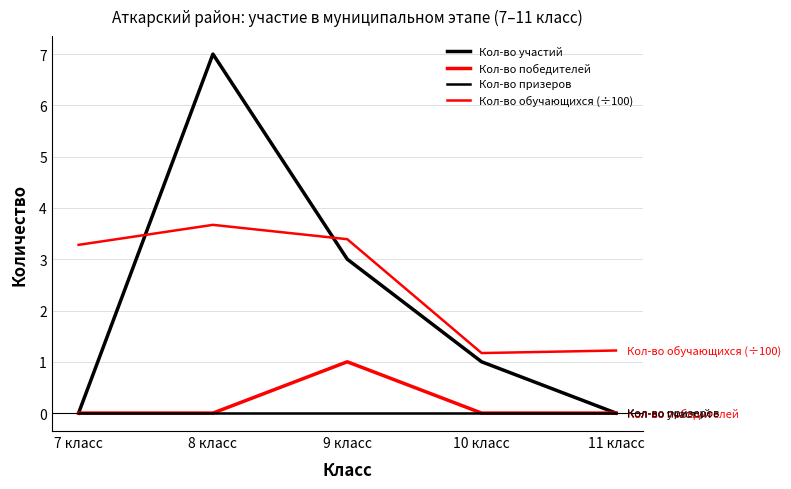

Does the chart display data point markers on the line(s)?

No